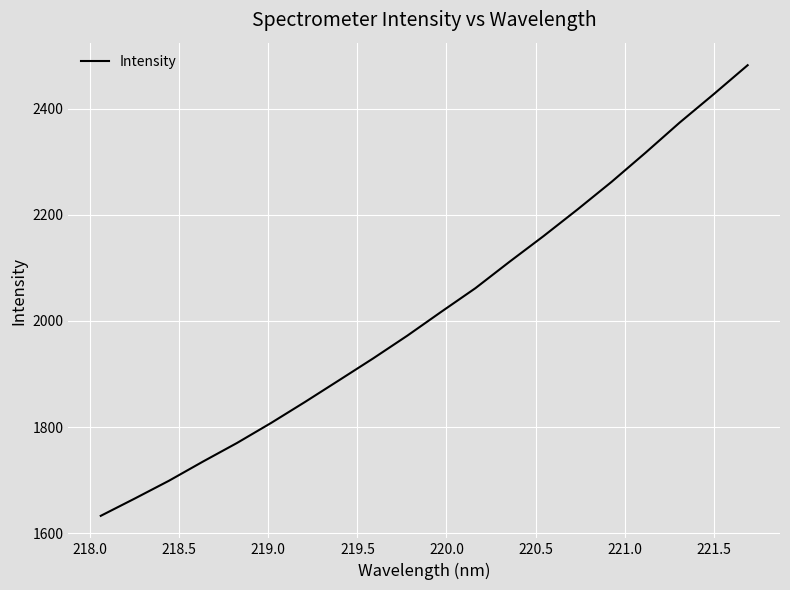

What is the difference between the maximum and minimum values?

848.7